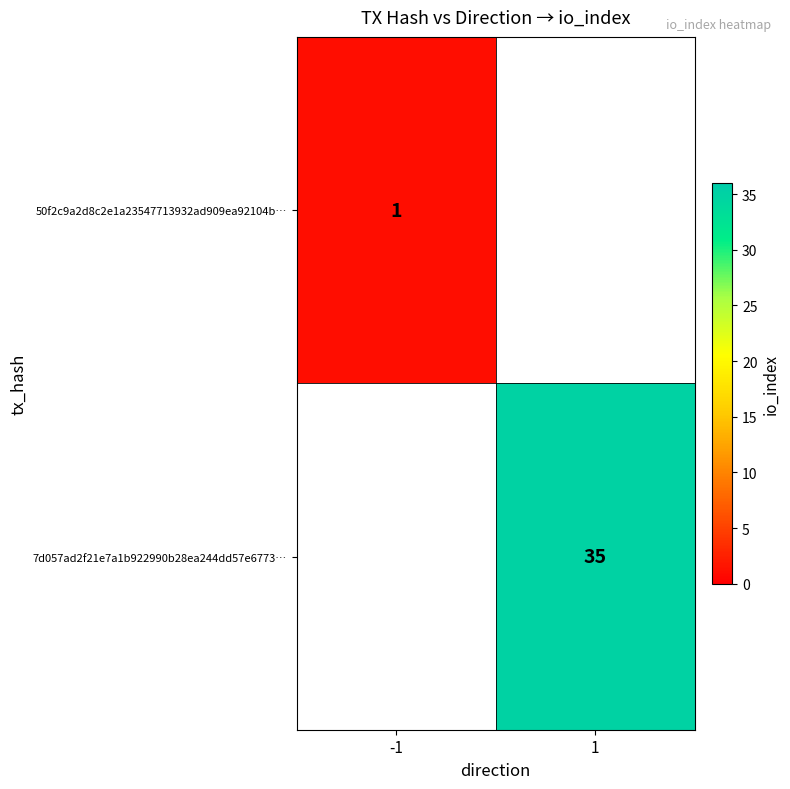

True or false: 7d057ad2f21e7a1b922990b28ea244dd57e6773… has a value of 19 at 1.

False